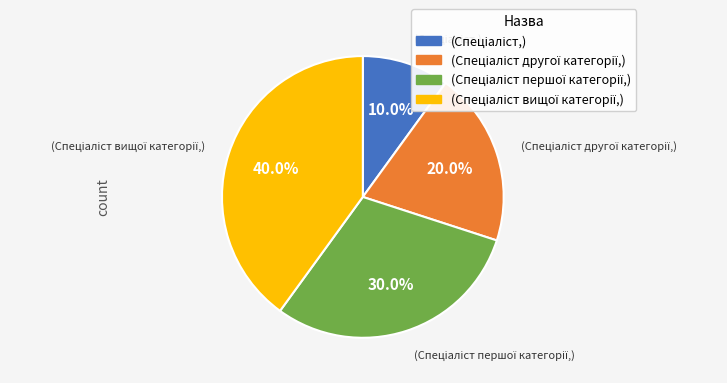

Does any single category account for the majority?

No